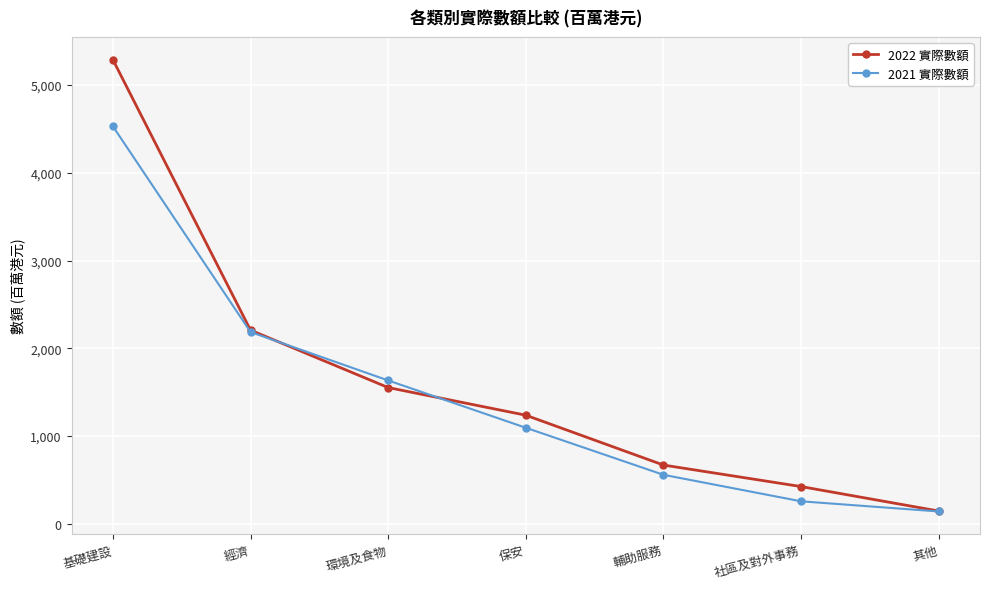

What position from the right is 輔助服務?

3